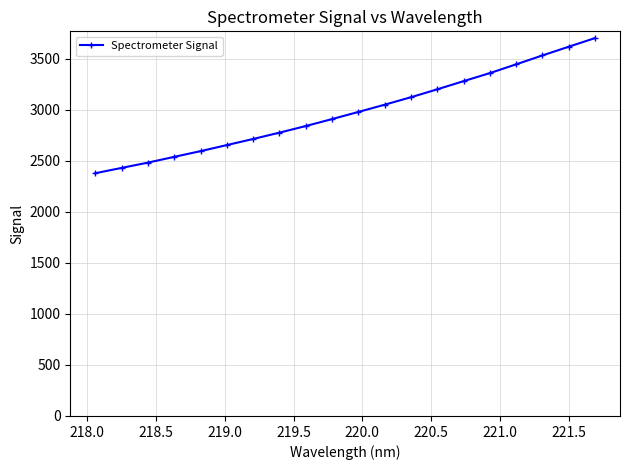

Count the number of values greater than 2977.

10